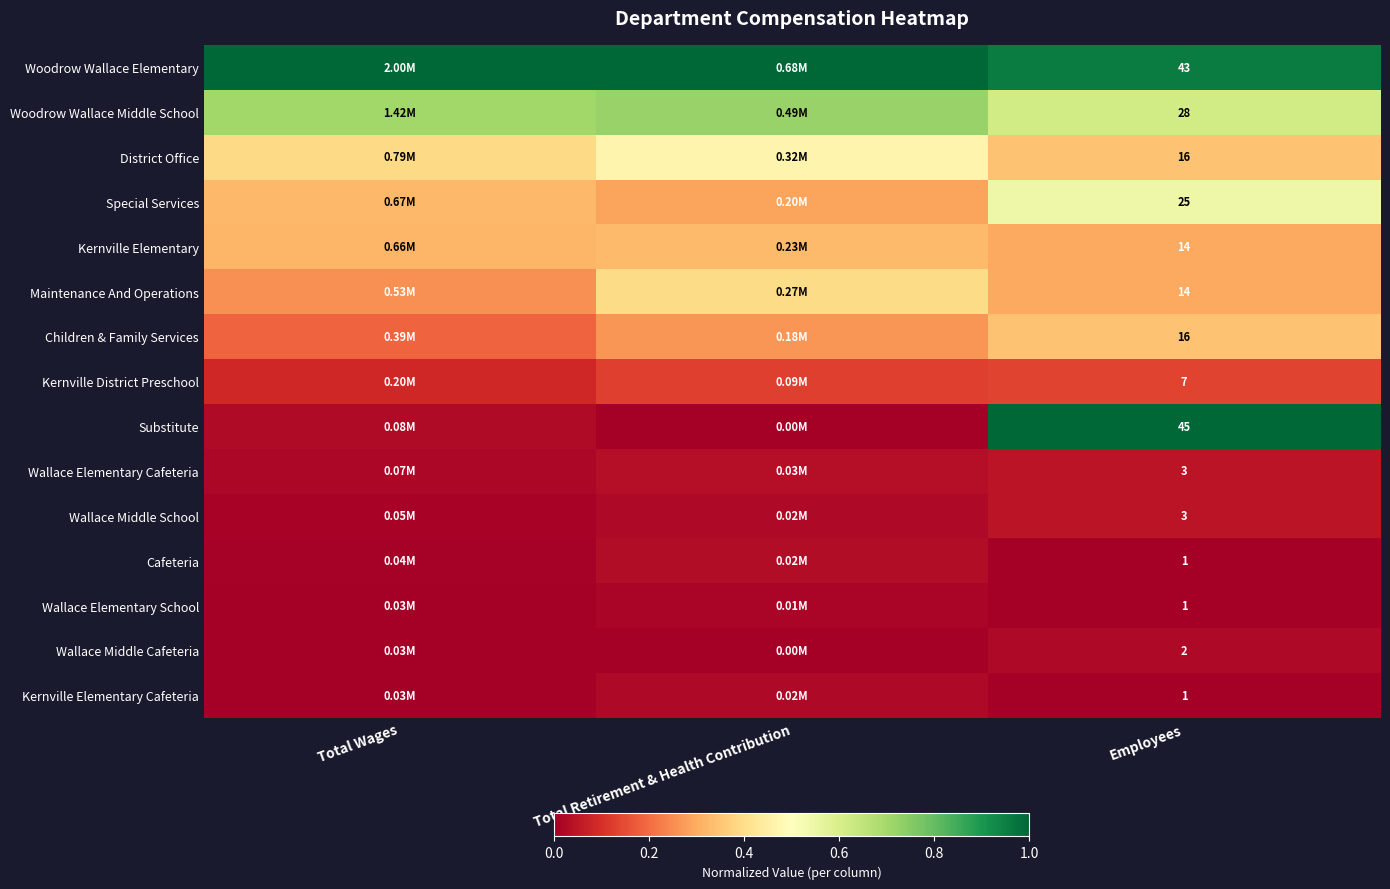

Count the number of categories in the chart.

3